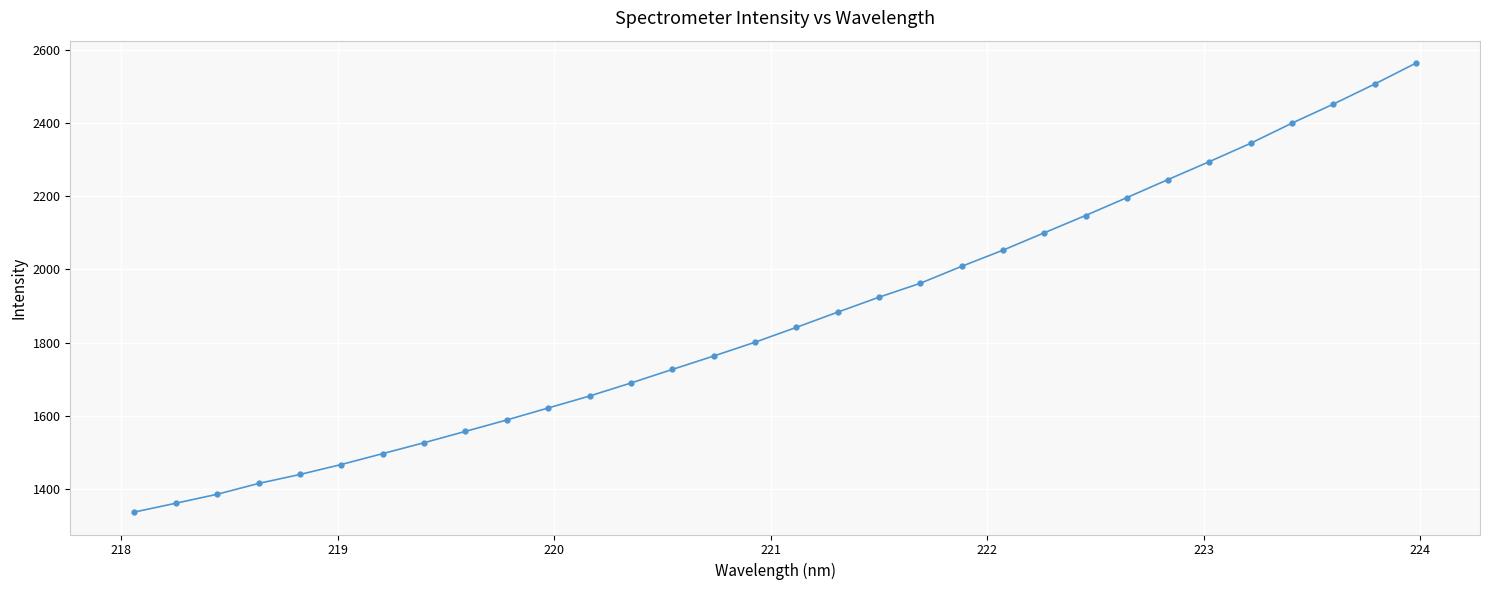

Count the number of values greater than 1841.

16